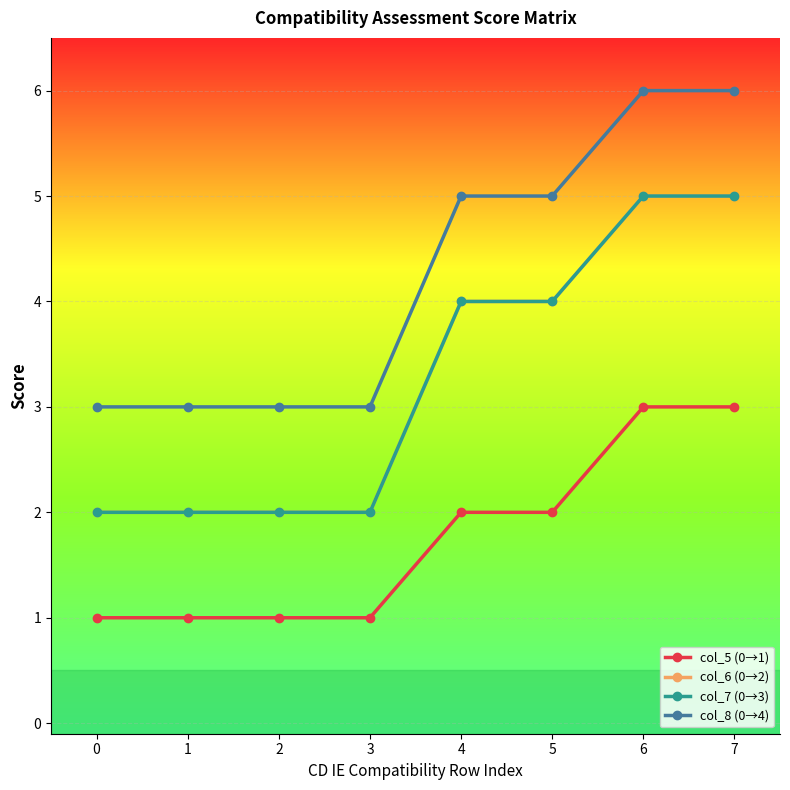

At which category is the sum across all series the highest?

6